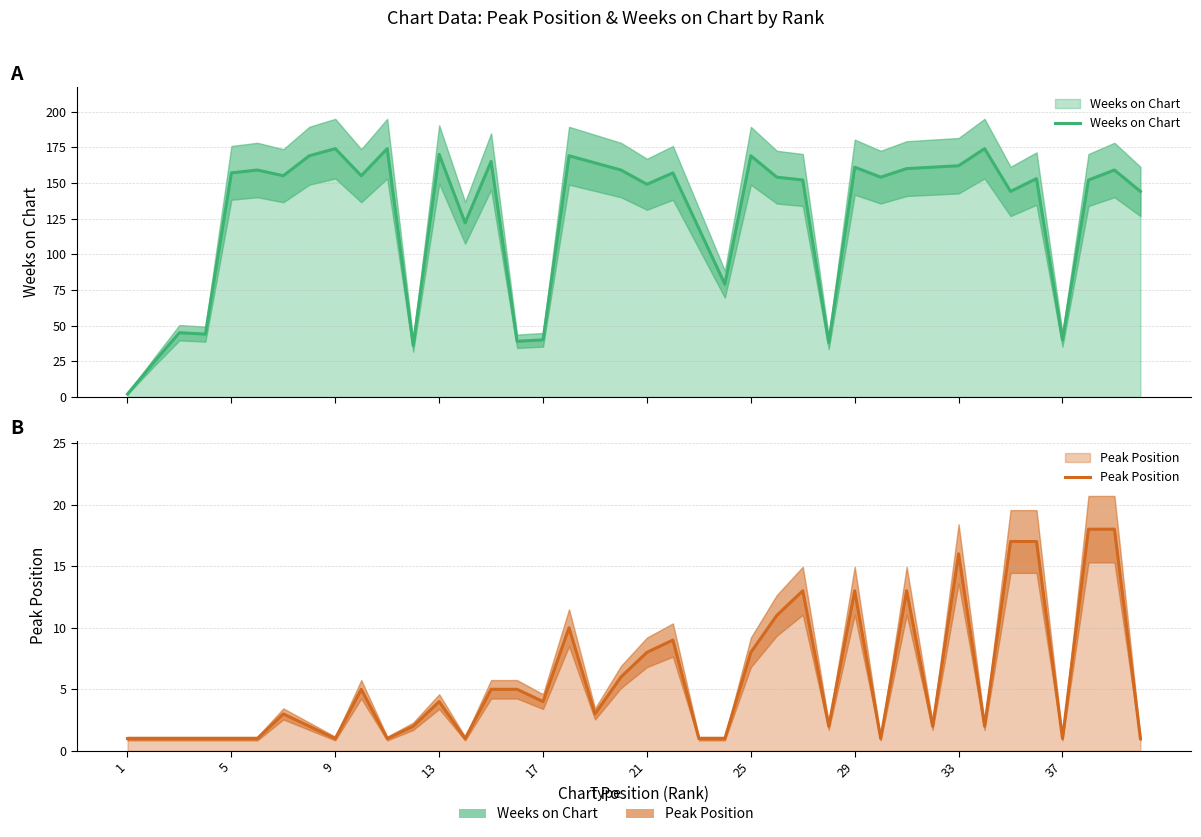

Which series has the widest spread of values?

Weeks on Chart